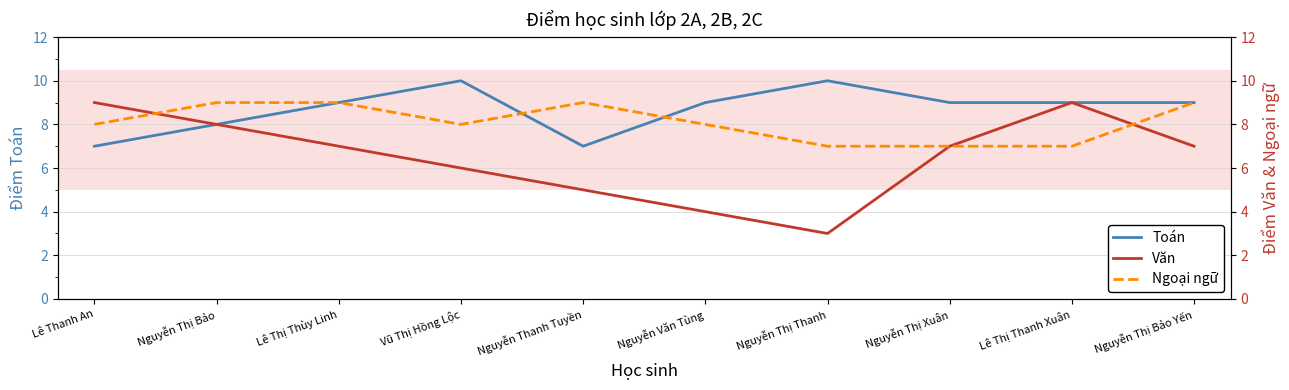

List the labels in order of Toán value, smallest first.

Lê Thanh An, Nguyễn Thanh Tuyền, Nguyễn Thị Bảo, Lê Thị Thùy Linh, Nguyễn Văn Tùng, Nguyễn Thị Xuân, Lê Thị Thanh Xuân, Nguyễn Thị Bảo Yến, Vũ Thị Hồng Lộc, Nguyễn Thị Thanh